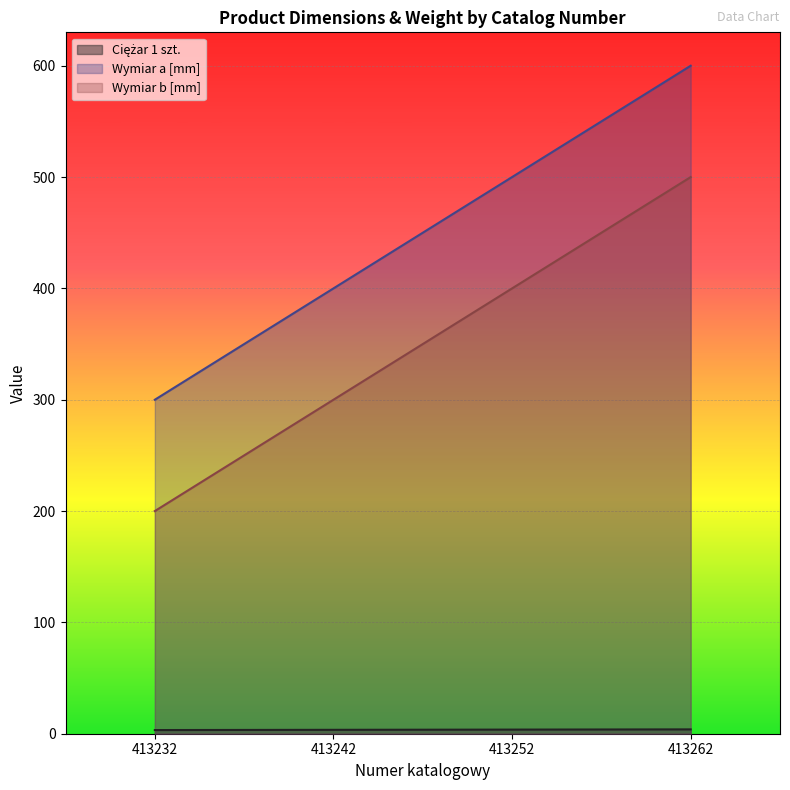

Which series has the widest spread of values?

Wymiar a [mm]